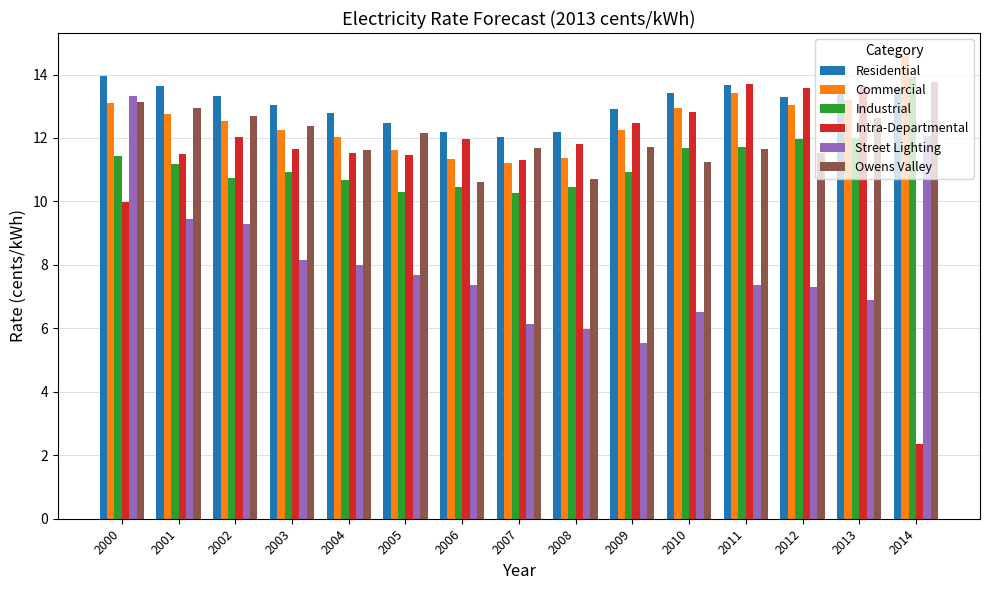

What is the value of the Industrial bar at the 5th from the left?

10.7